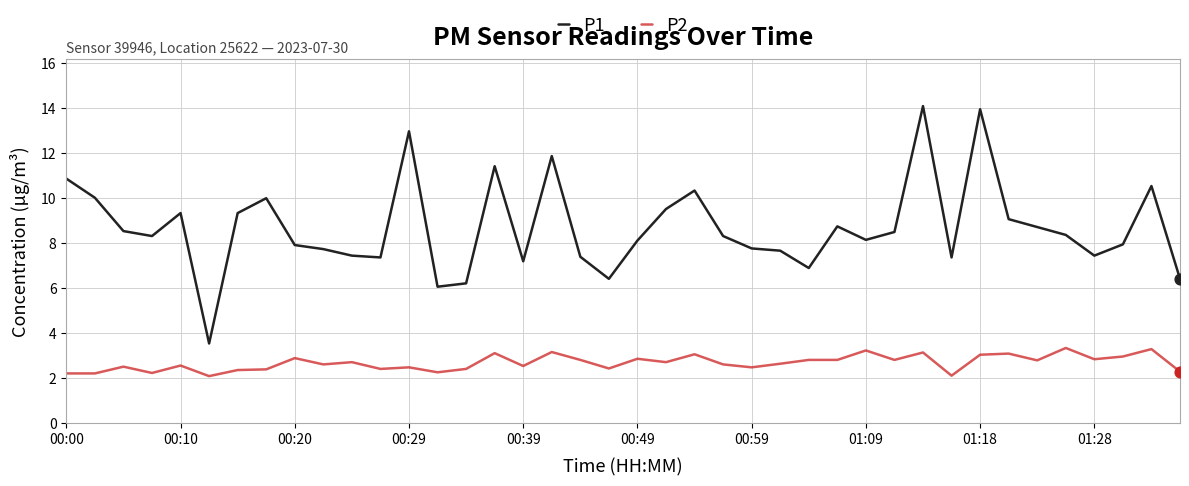

Which series has the largest total across all categories?

P1